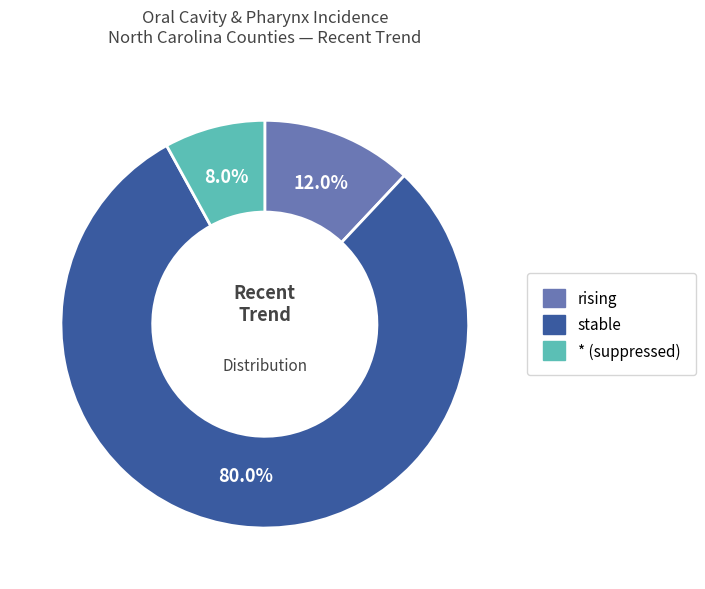

To the nearest percent, what is the difference between the * (suppressed) and stable slice percentages?

72%